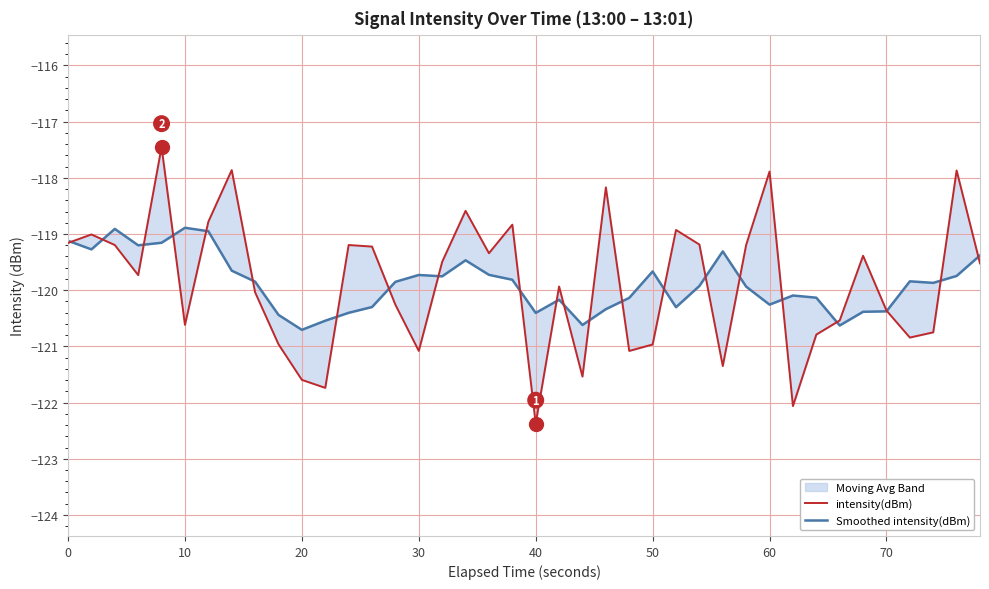

How many values in the Smoothed intensity(dBm) series are below -119?

37